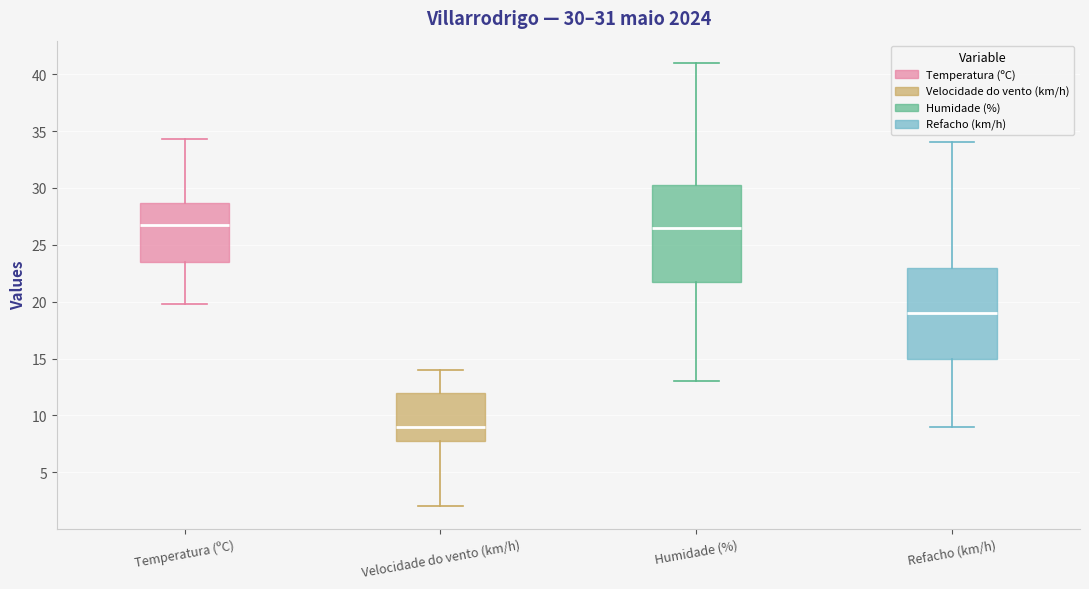

Comparing the boxes themselves (not the whiskers), which one is the tallest?

Humidade (%)